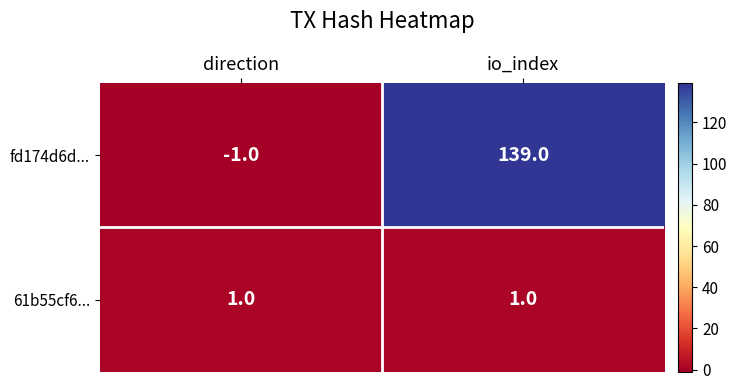

The value of 61b55cf6... at io_index is 1. True or false?

True